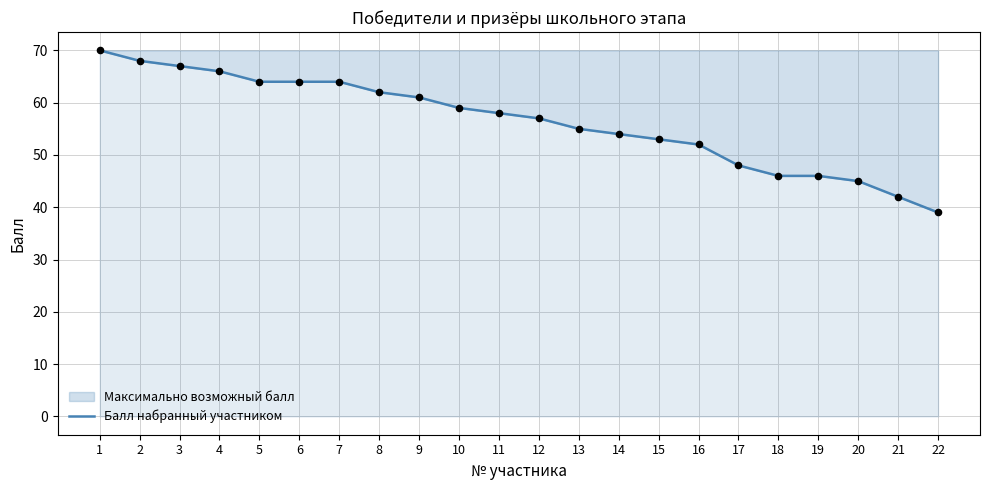

What is the change in value from 2 to 14?

-14